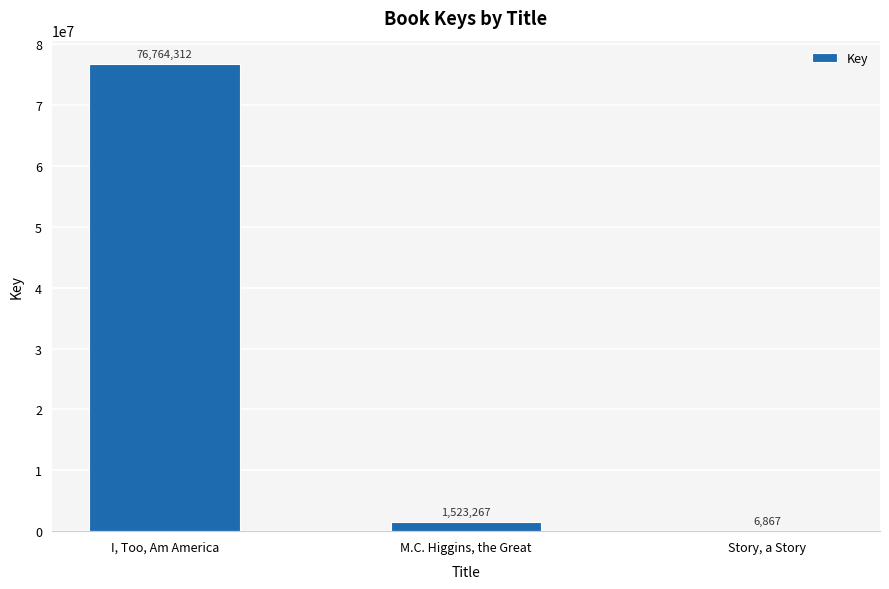

Which has a higher value, M.C. Higgins, the Great or I, Too, Am America?

I, Too, Am America